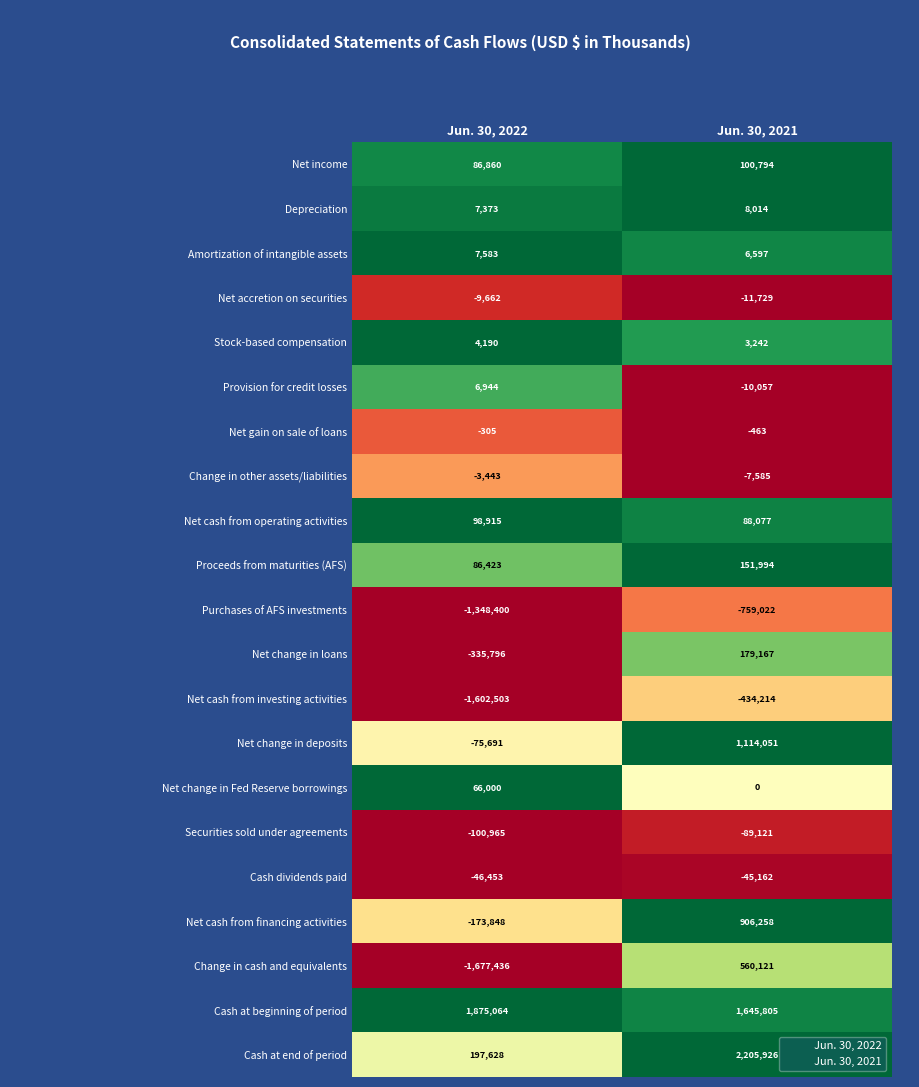

What is the difference between the maximum and minimum values in the Net income series?

13934